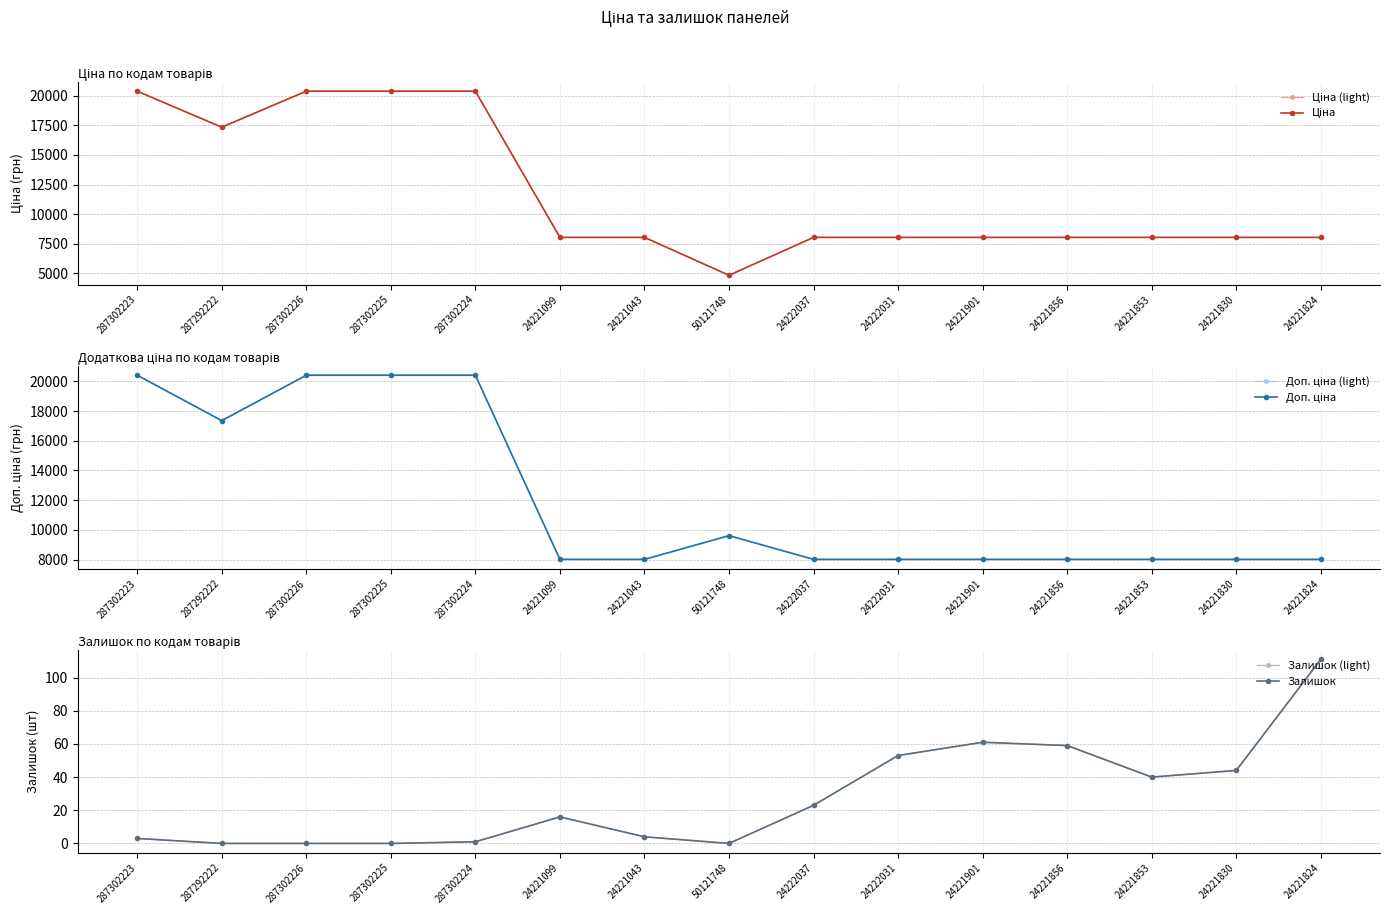

At which category is the sum across all series the highest?

287302223